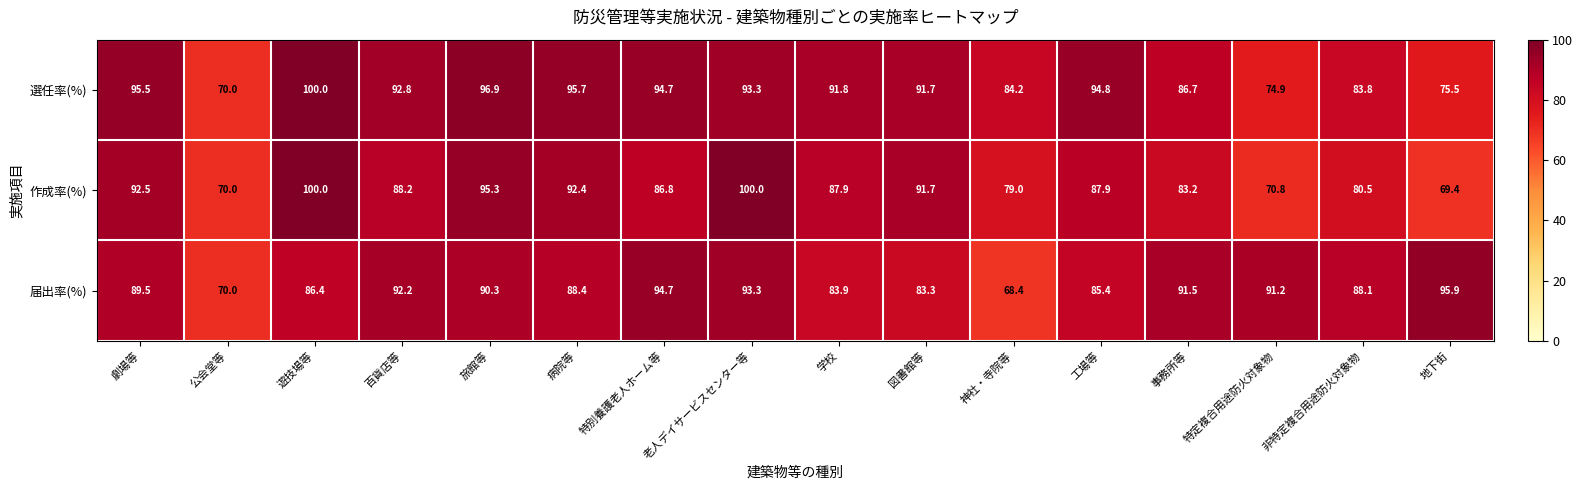

What is the minimum value for 届出率(%)?

68.4